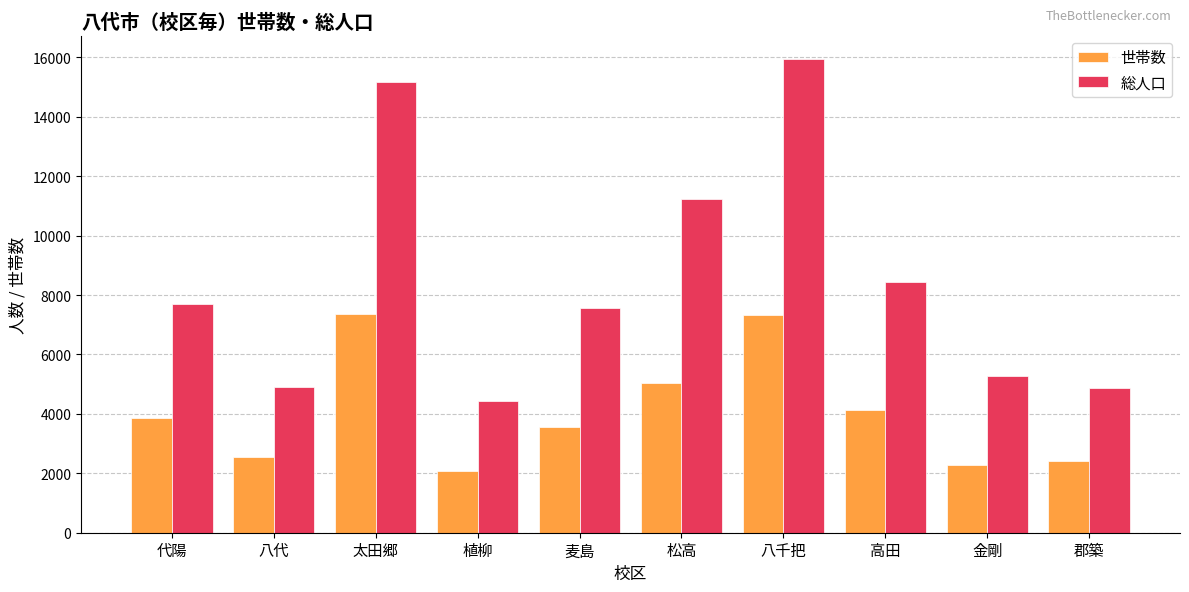

List the series in order of their overall mean, lowest first.

世帯数, 総人口